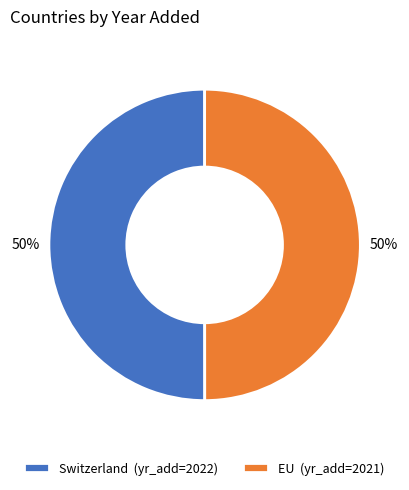

Approximately how many times larger is the value at EU (yr_add=2021) compared to Switzerland (yr_add=2022)?

1.0